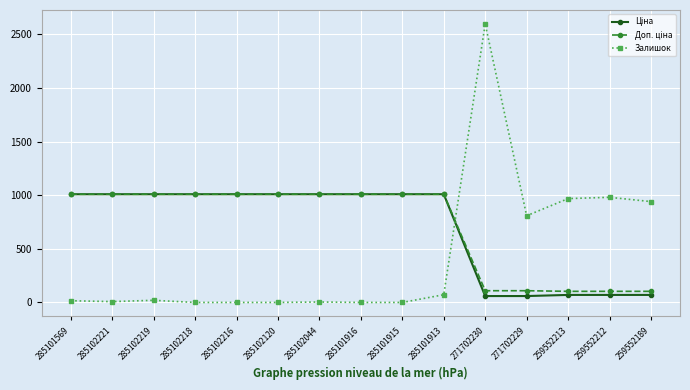

Is it true that Залишок equals 20.0 at 285102219?

True